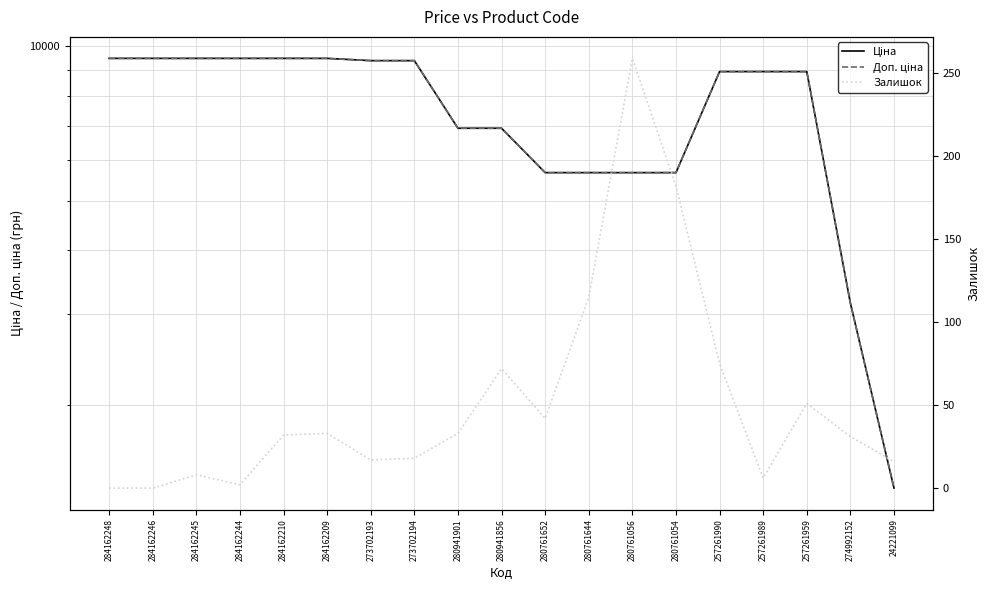

At how many categories does at least one series exceed 831?

19